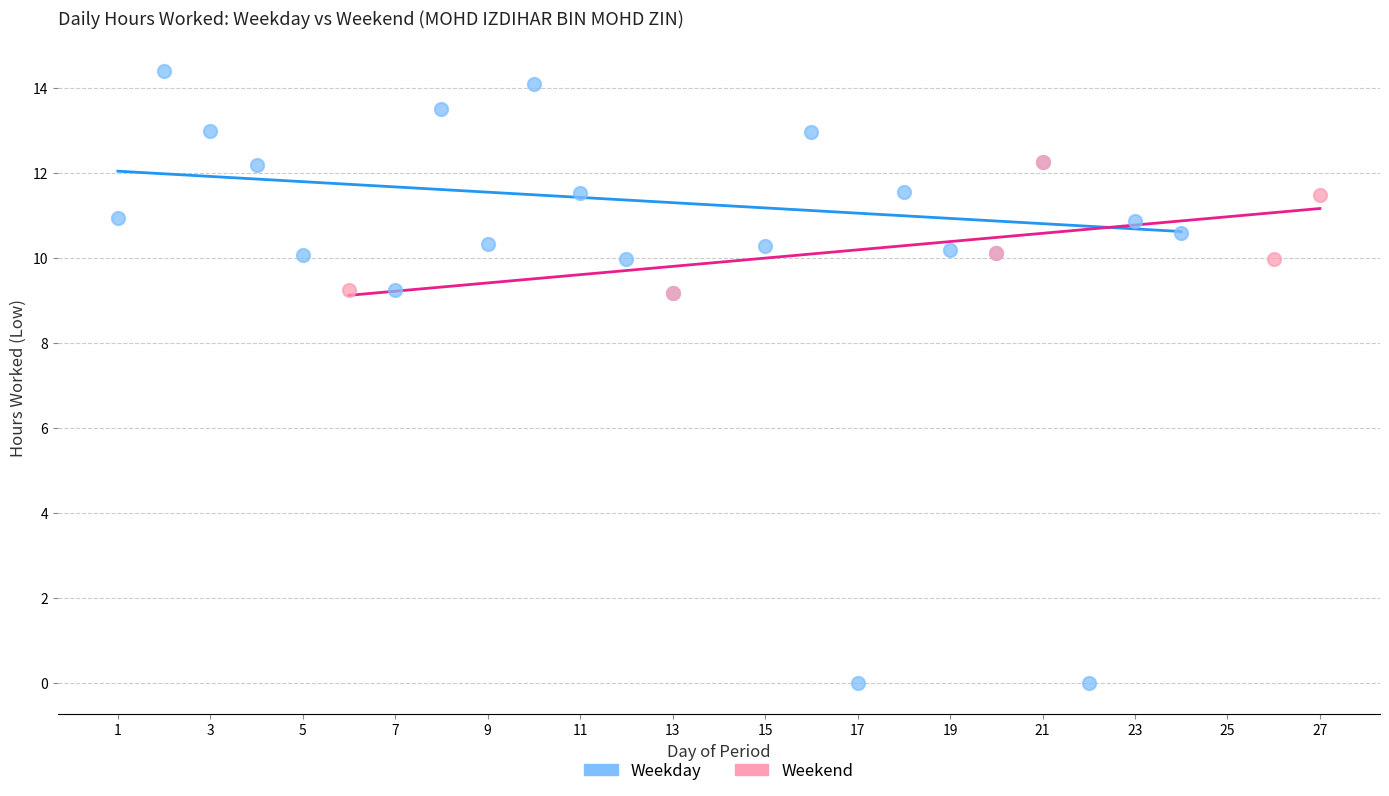

Which series reaches the minimum Y coordinate?

Weekday